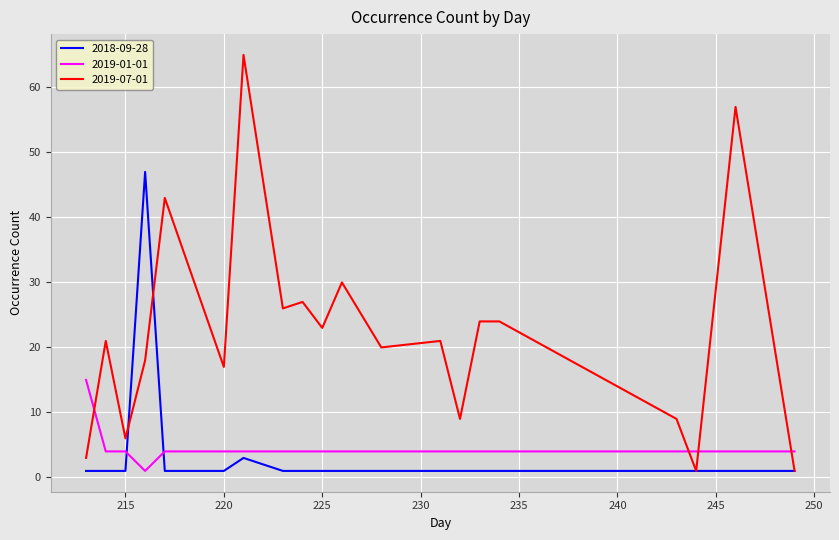

Does the chart display data point markers on the line(s)?

No